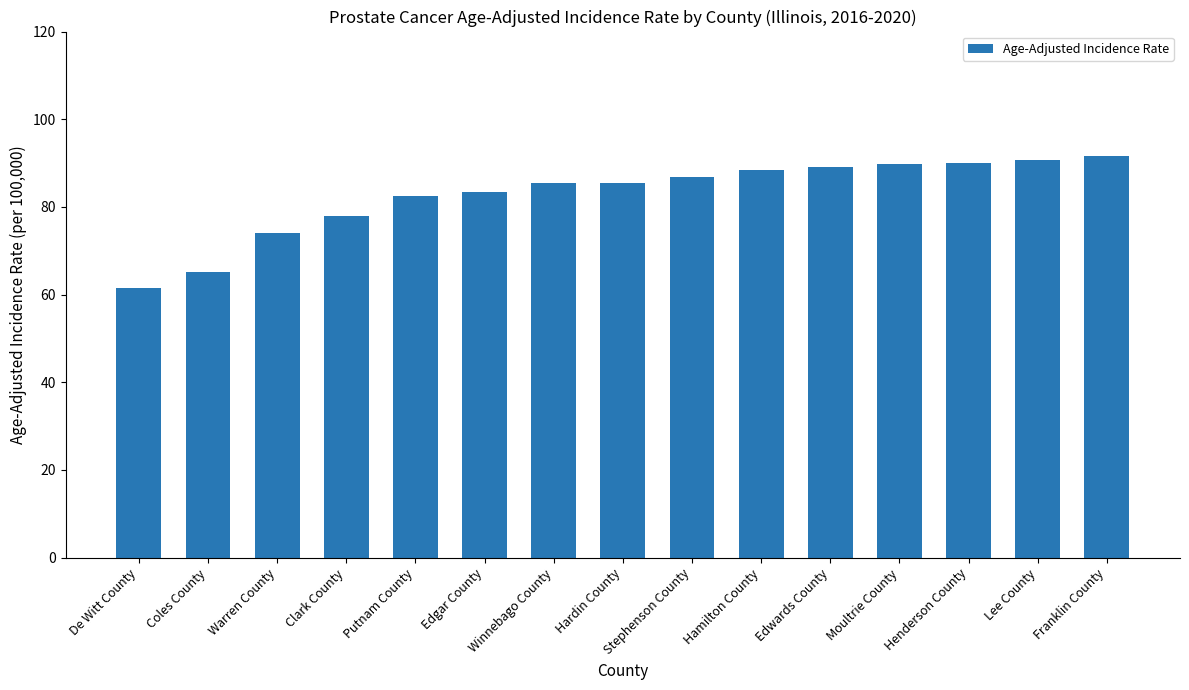

What is the label of the 14th bar from the left?

Lee County